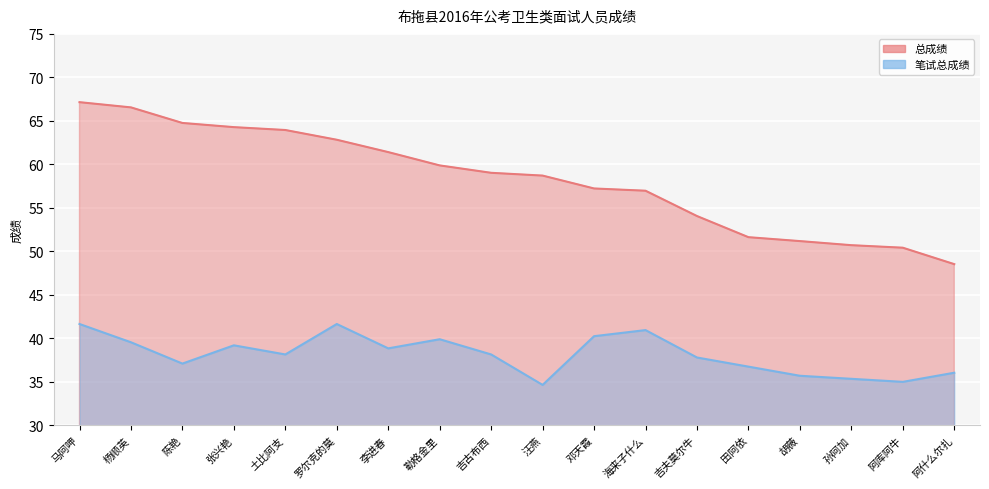

How many data points in 笔试总成绩 are above 38?

10